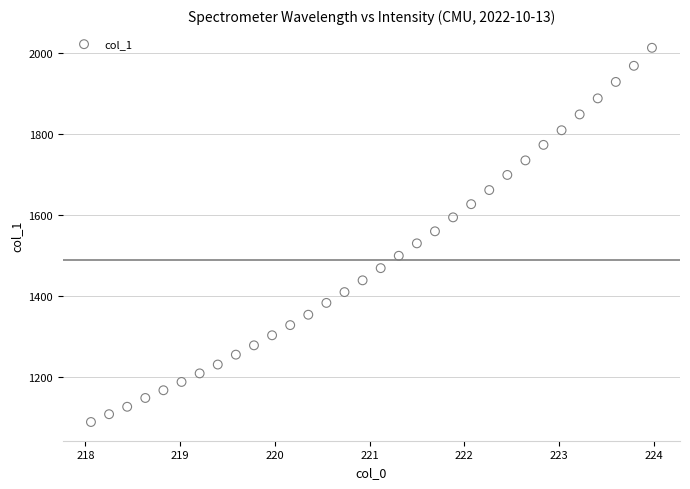

What is the range of X values (max minus min)?

5.9